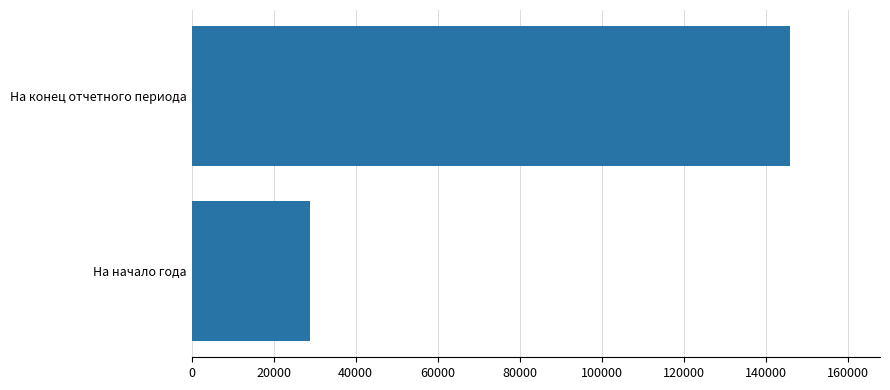

Is it true that the value at На начало года is 19212.8?

False